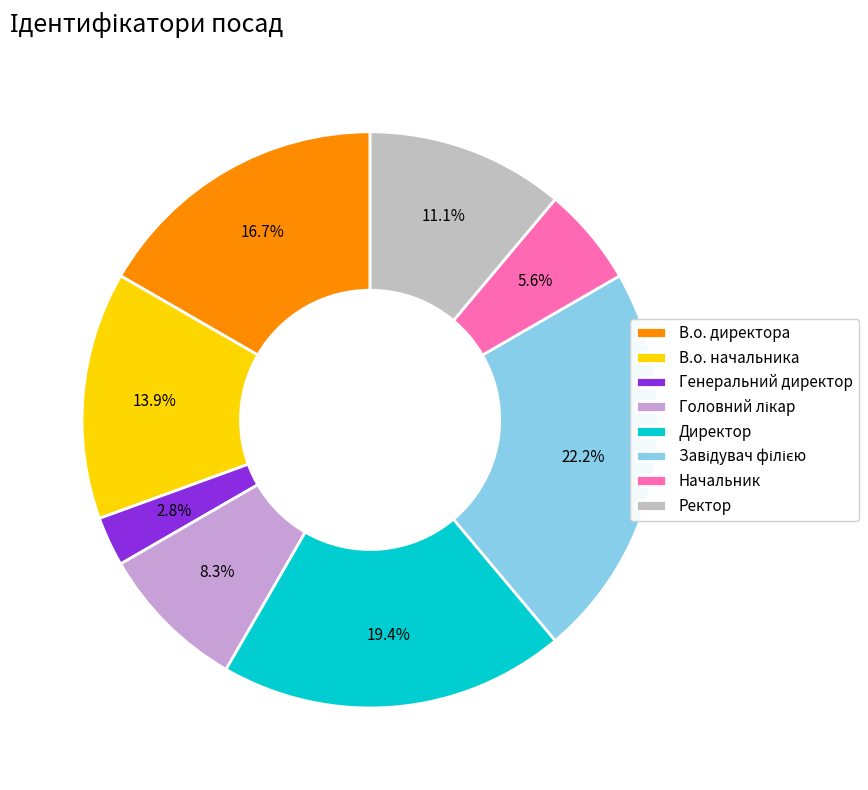

What percentage is the Генеральний директор slice, to the nearest percent?

3%